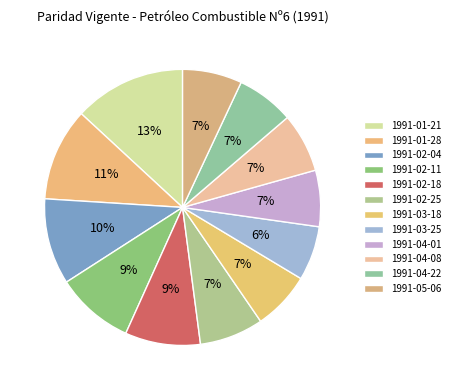

How many segments does this pie chart have?

12